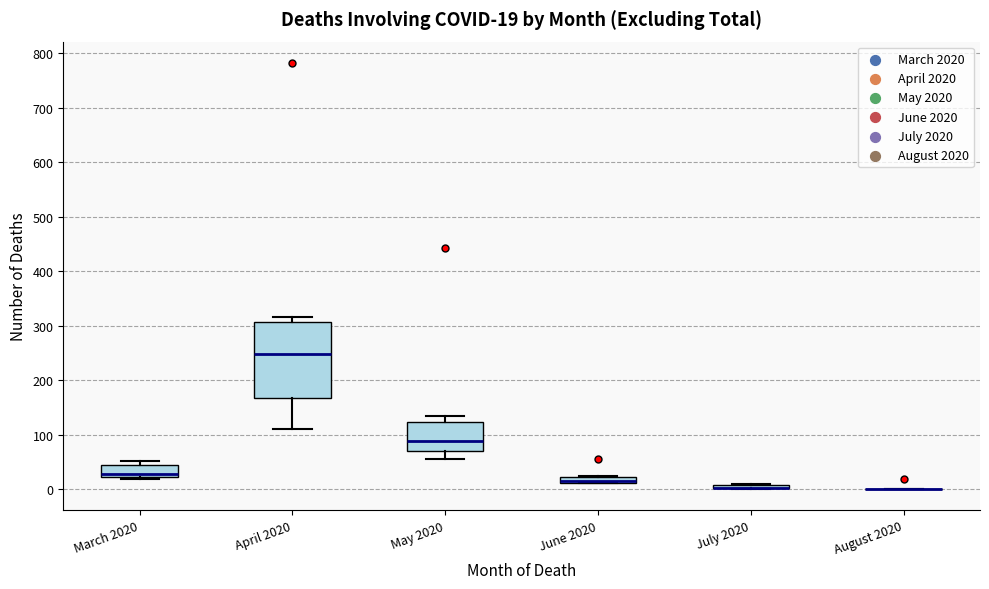

Comparing the boxes themselves (not the whiskers), which one is the tallest?

April 2020